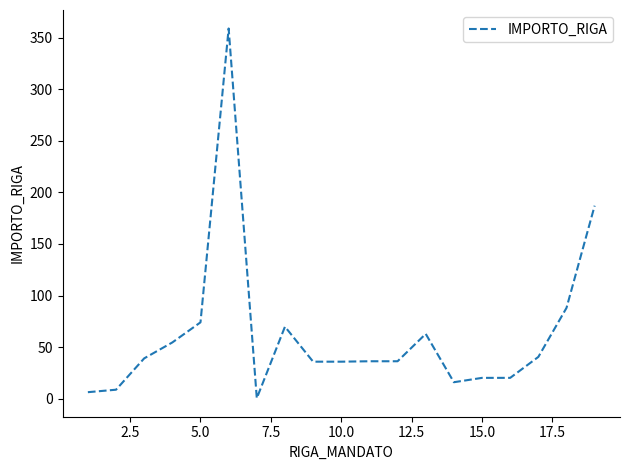

What is the greatest value displayed?

359.0